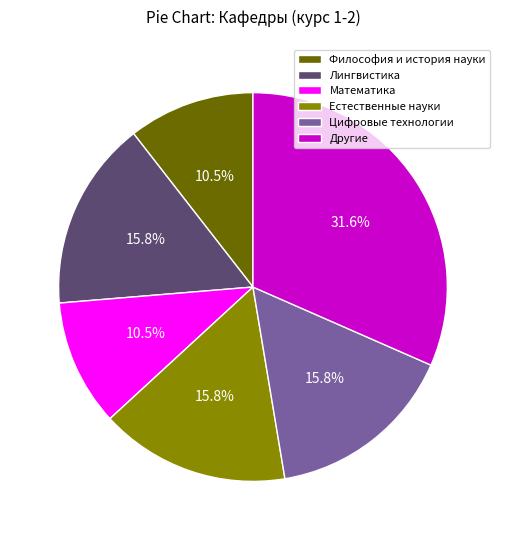

What is the largest slice in the pie chart?

Другие